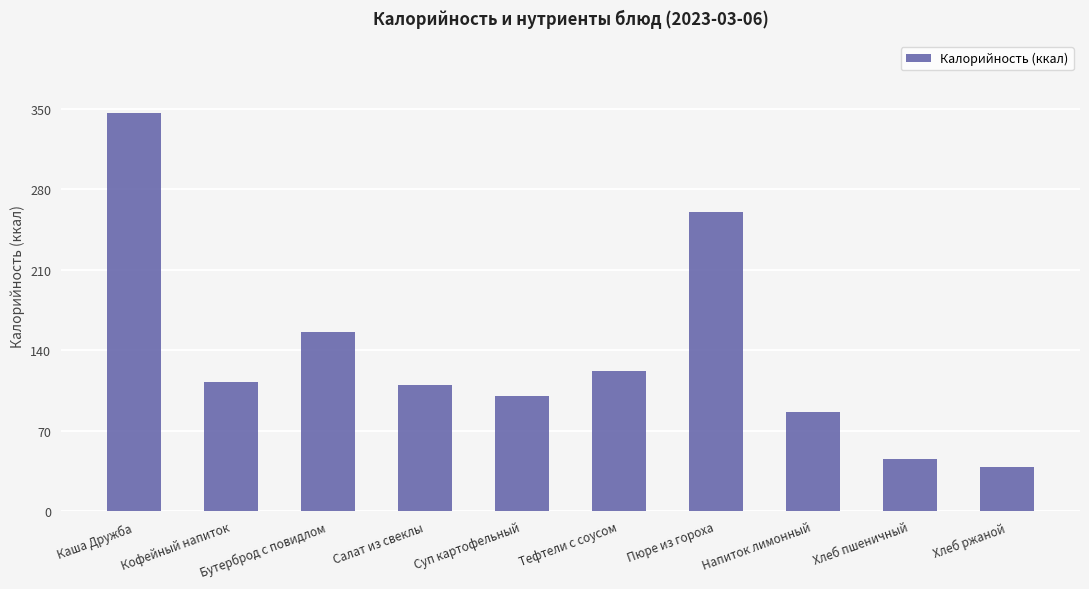

What is the label of the 7th bar from the right?

Салат из свеклы